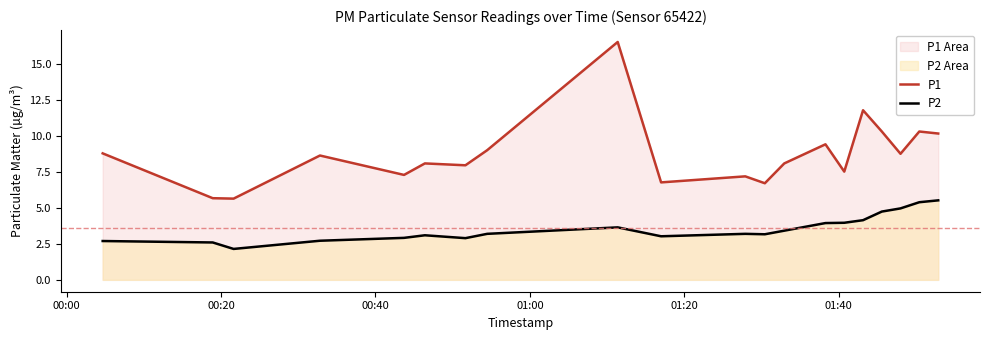

True or false: P1 and P2 intersect in this chart.

False